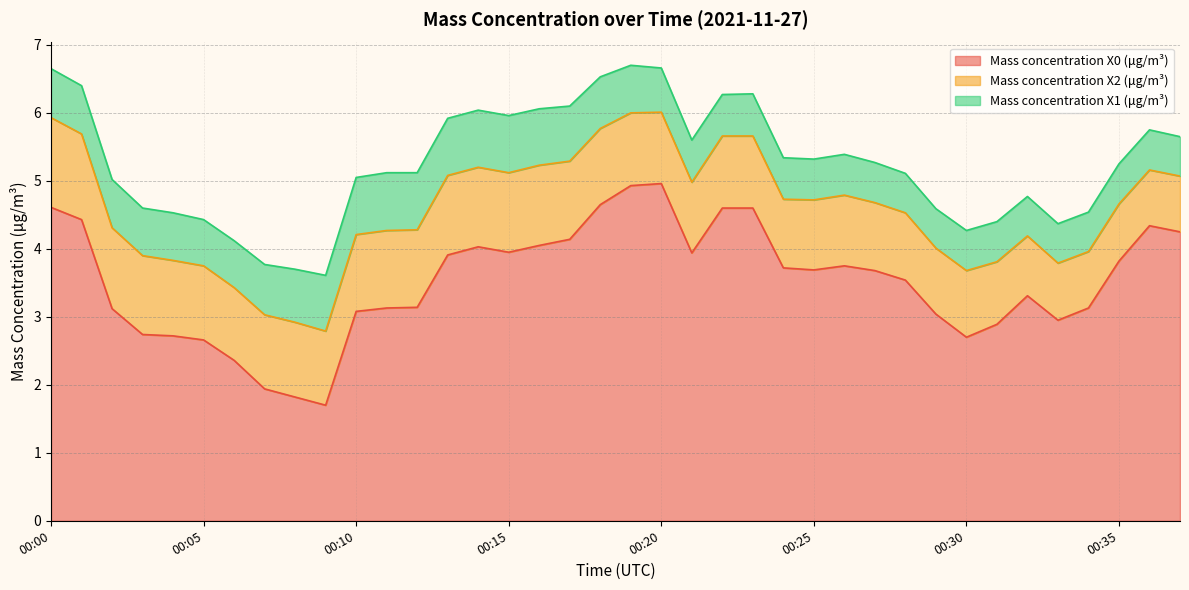

What is the sum of all Mass concentration X1 (μg/m³) values?

26.1